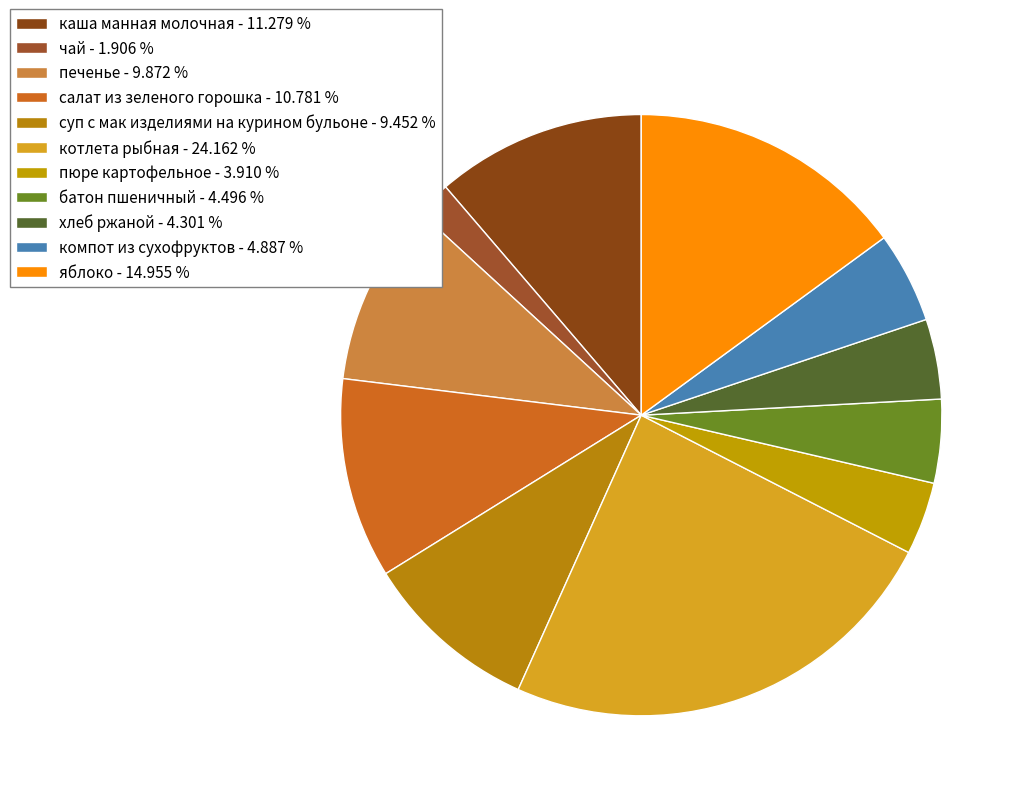

What is the ratio of the value at котлета рыбная to the value at суп с мак изделиями на курином бульоне?

2.6